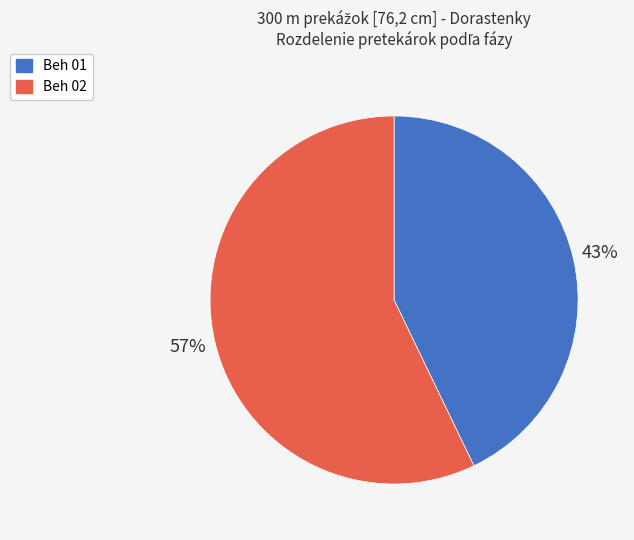

Does Beh 01 account for over 50% of the chart?

No